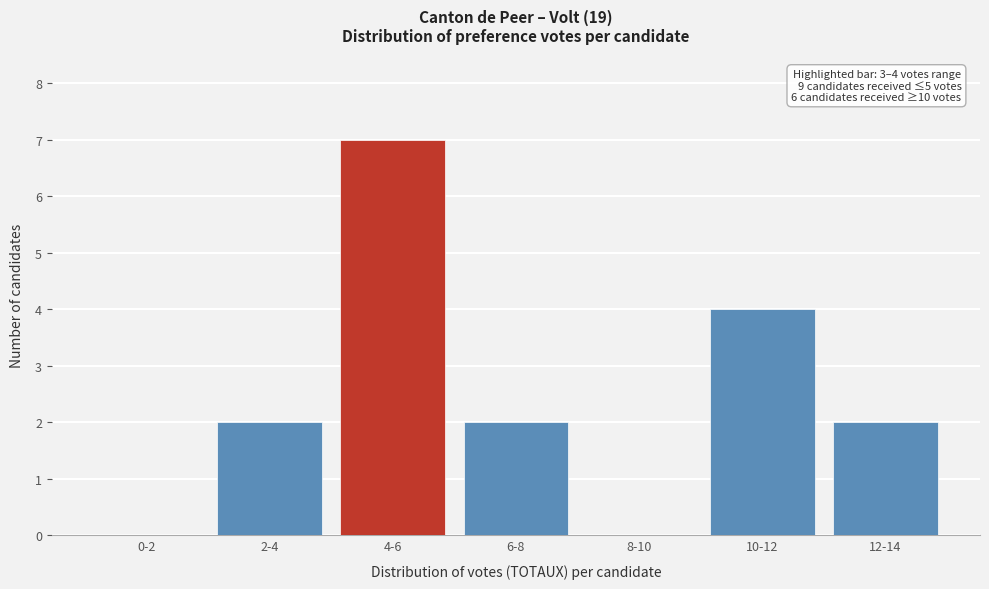

Reading left to right, what are all the values shown in this chart?

0-2=0	2-4=2	4-6=7	6-8=2	8-10=0	10-12=4	12-14=2